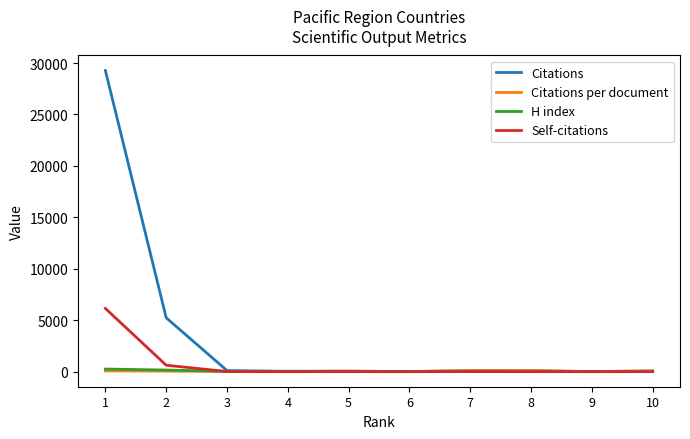

Which series has the largest range (max minus min)?

Citations